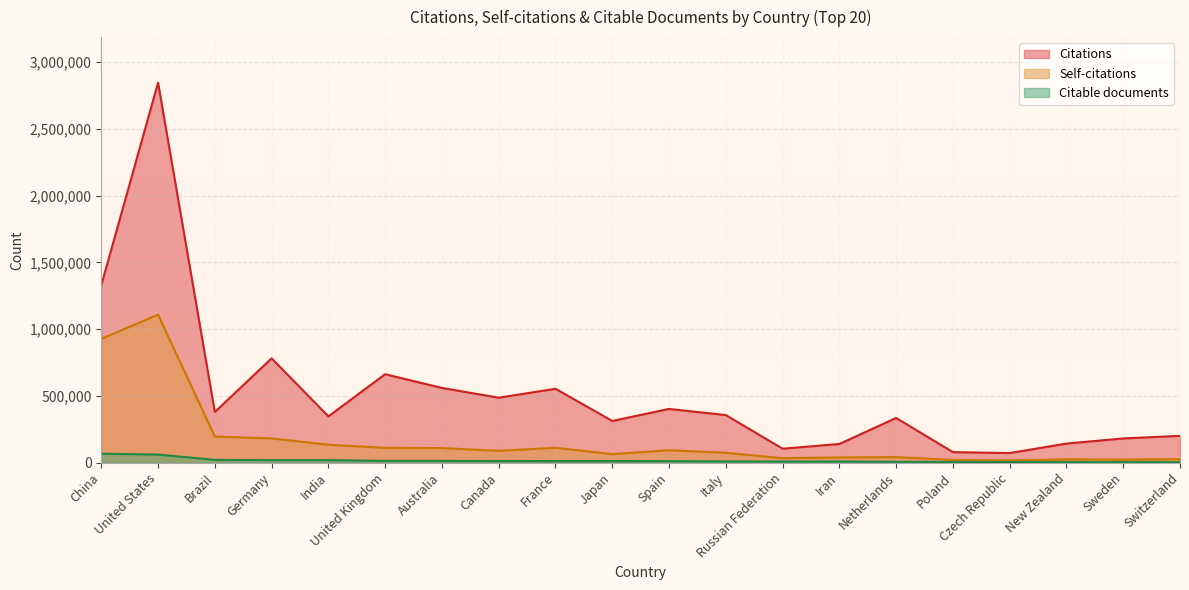

What is the difference between the second highest and minimum values in the Citations series?

1257719